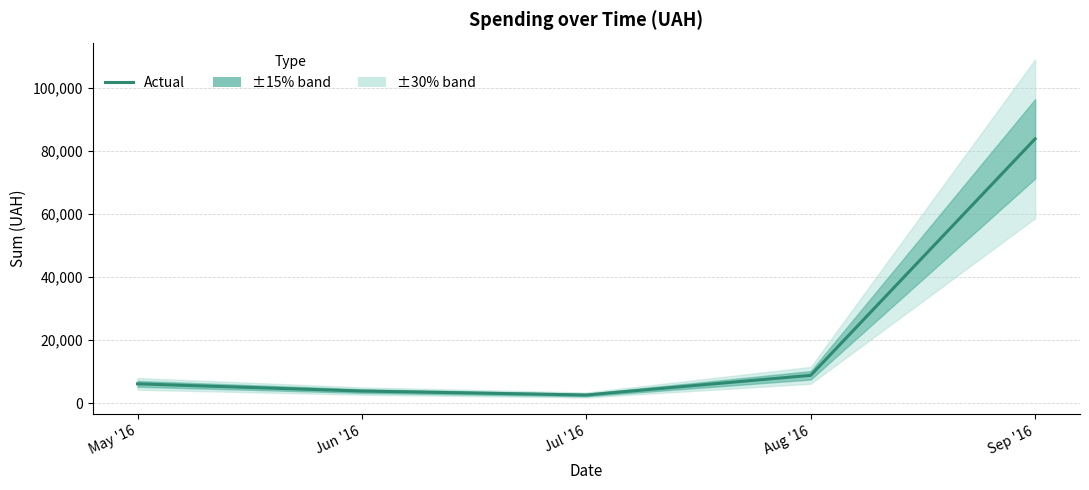

How many data points are above 6163?

3